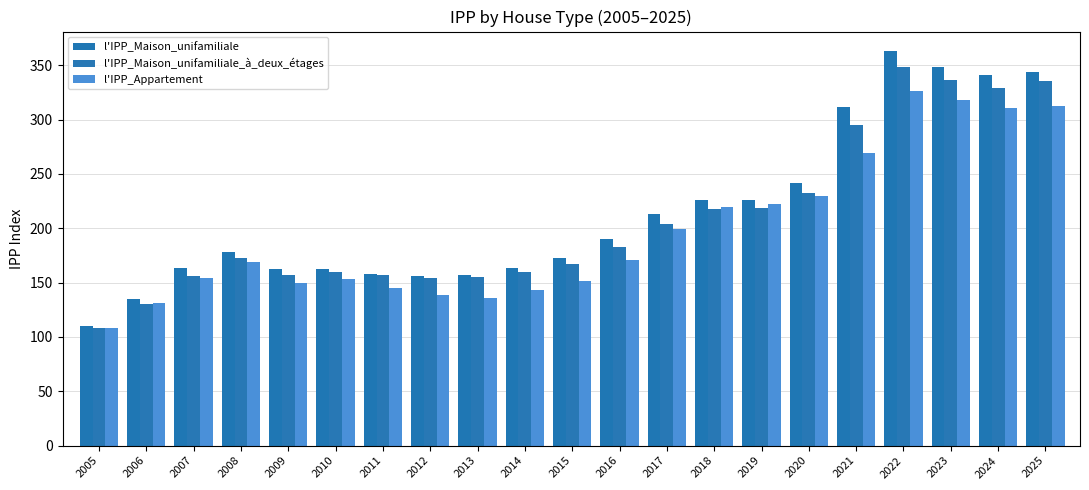

What is the difference between the l'IPP_Maison_unifamiliale_à_deux_étages values at 2023 and 2024?

7.2